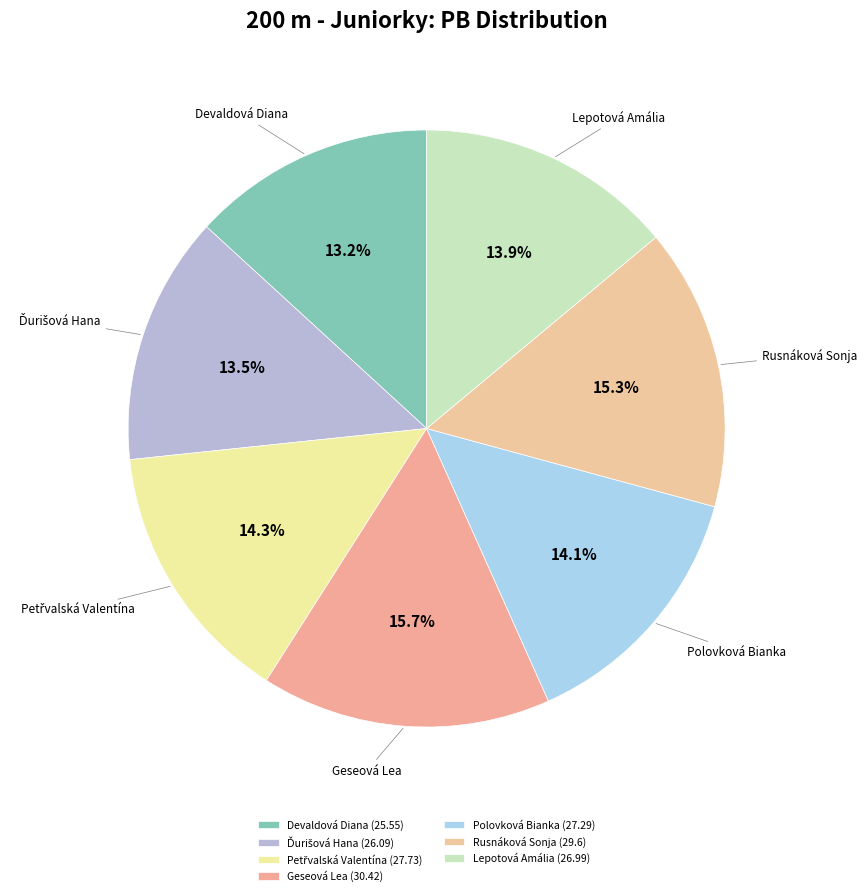

Is the sum of Devaldová Diana and Polovková Bianka greater than half?

No